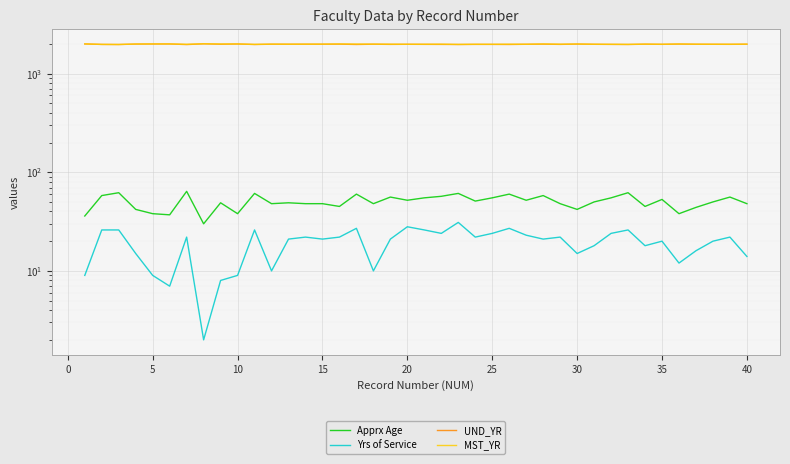

What is the value of the MST_YR point at the 30th from the left?

1993